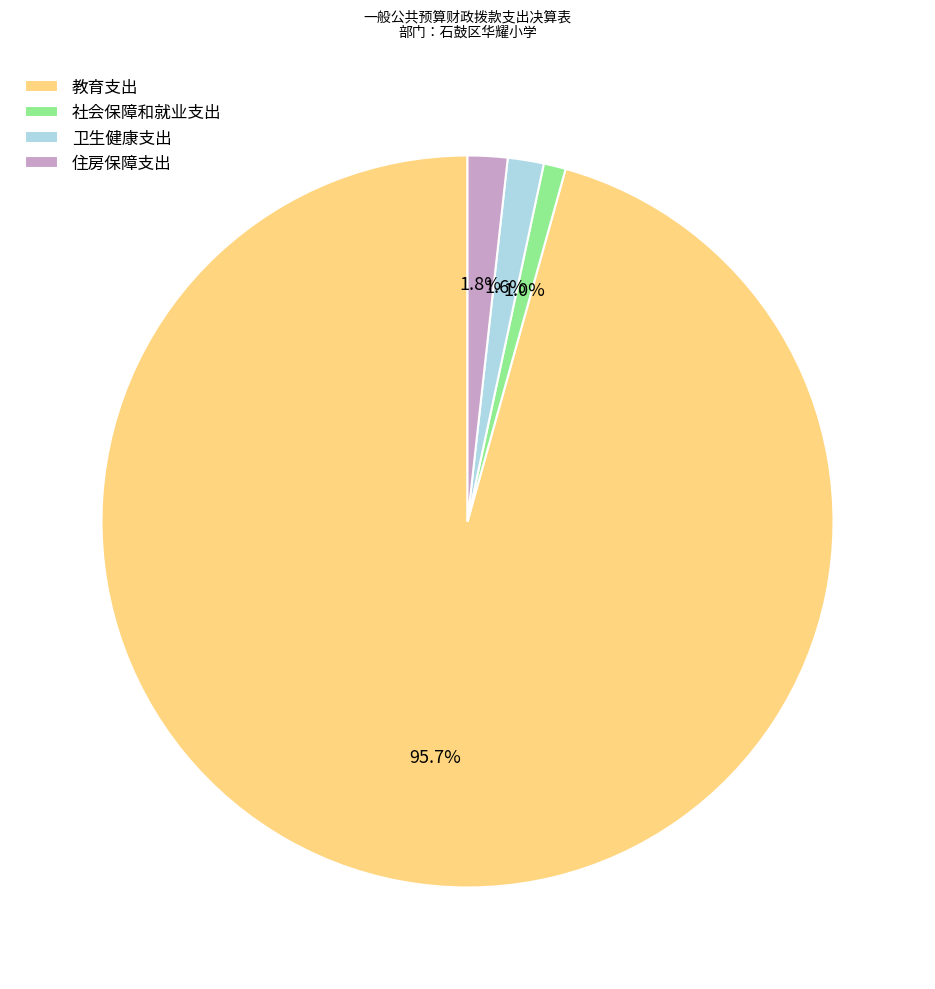

Which category accounts for the majority?

教育支出